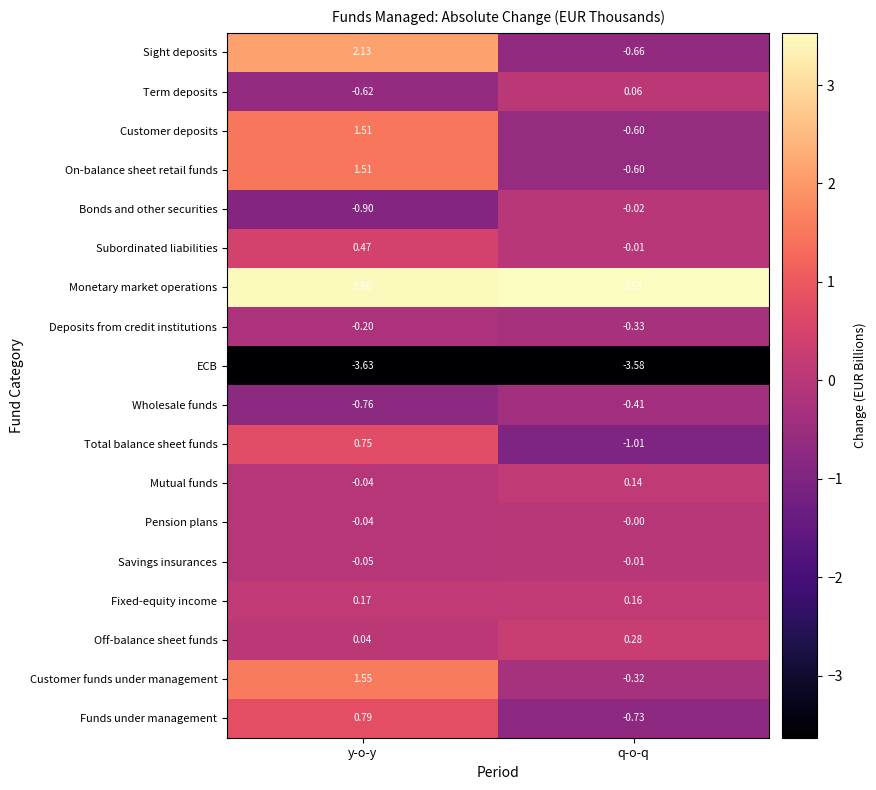

At which category is the sum across all series the highest?

y-o-y